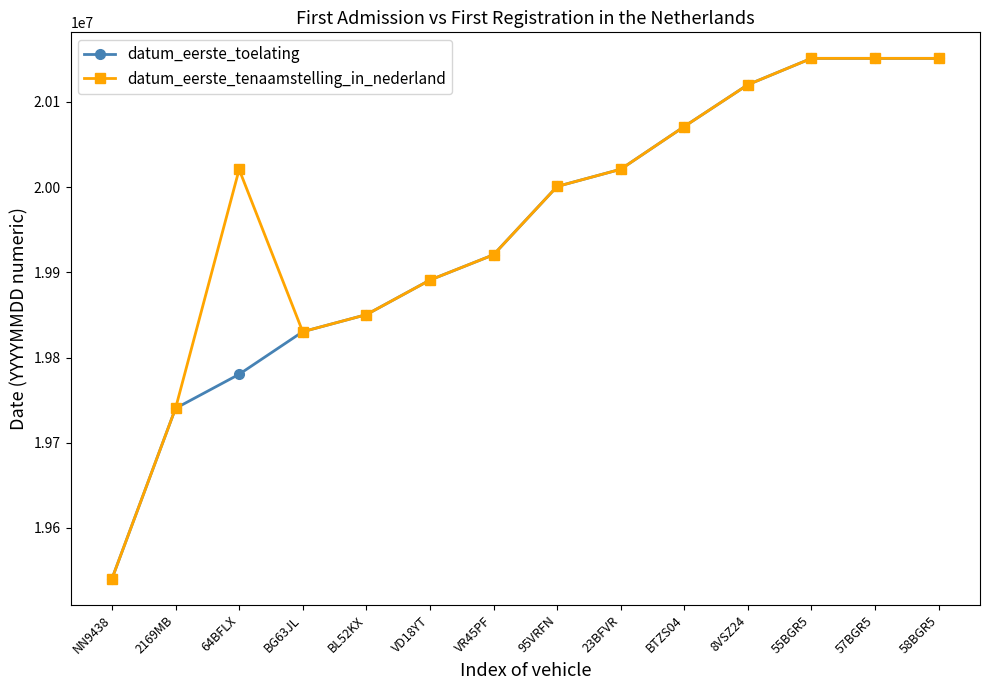

Is the value of datum_eerste_toelating at 23BFVR greater than the value of datum_eerste_tenaamstelling_in_nederland at BG63JL?

Yes